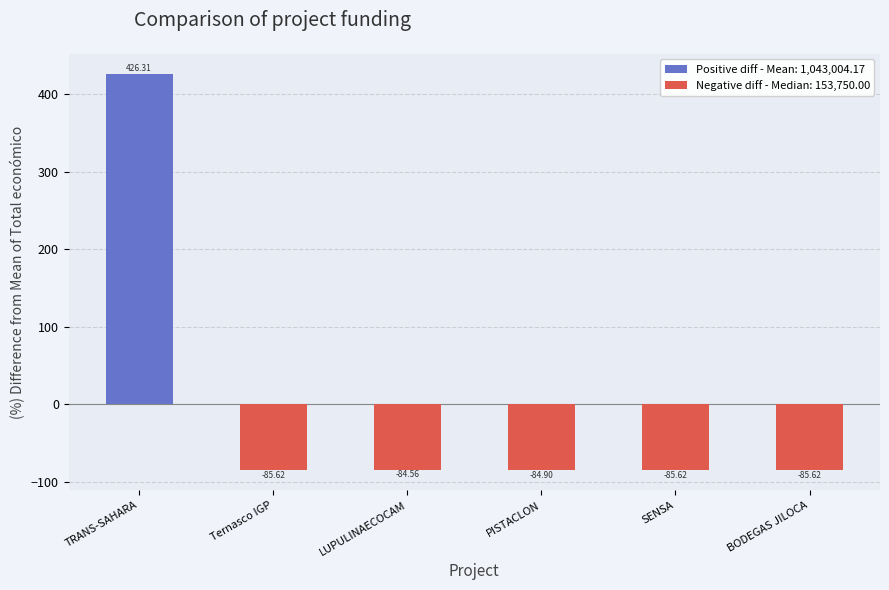

Is it true that the value at PISTACLON is -128.5?

False